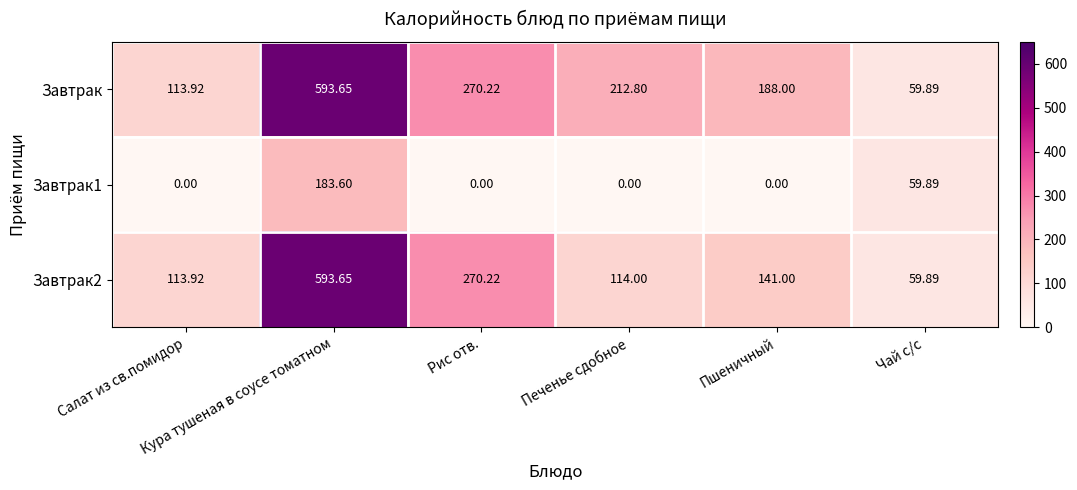

Which series has the largest total across all categories?

Завтрак